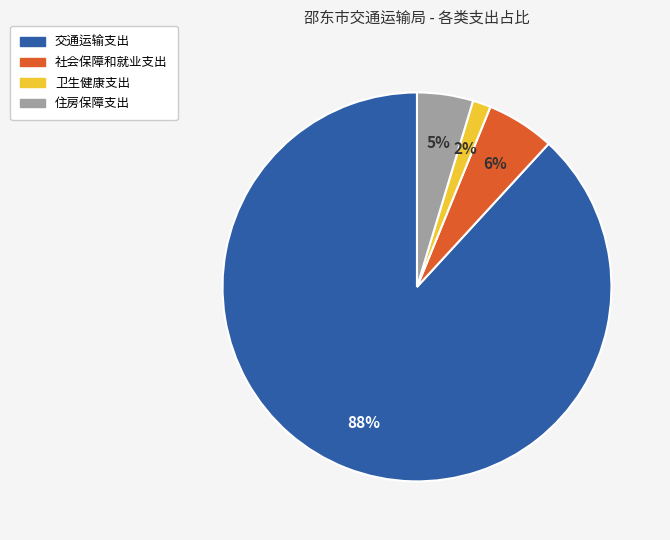

How many segments does this pie chart have?

4